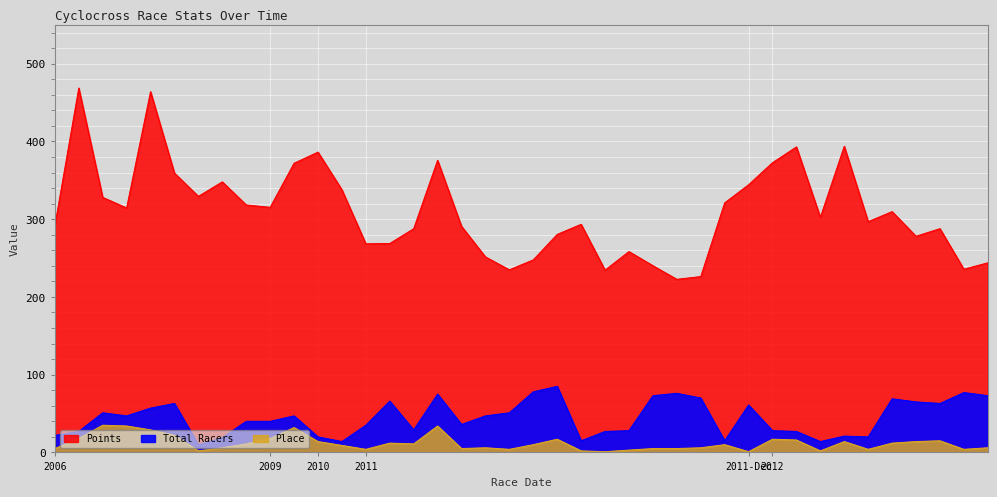

What is the value of the Total Racers point at the 27th from the left?

76.0